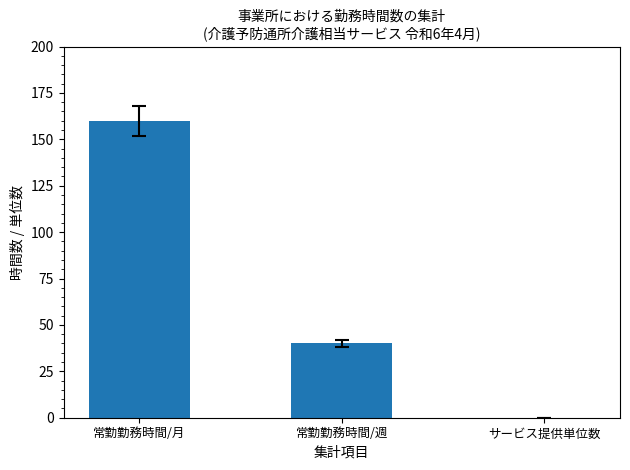

What is the sum of all values?

200